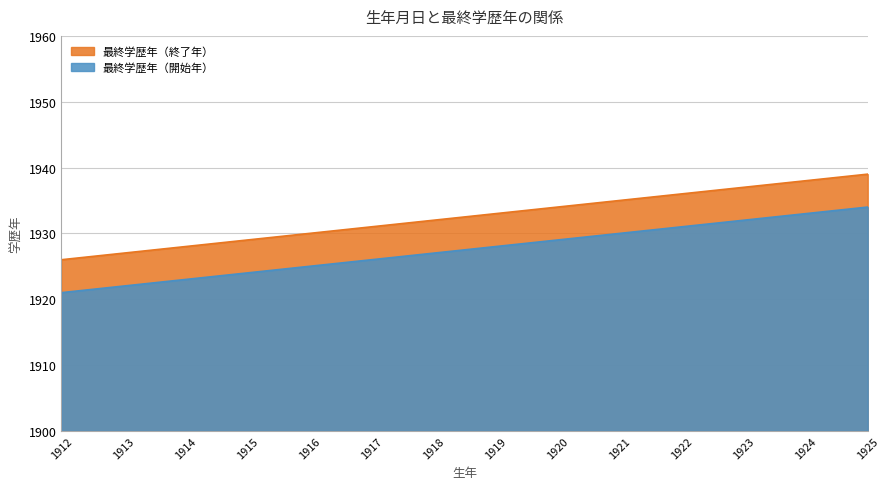

Reading left to right, what are all the values shown in this chart?

最終学歴年（終了年）: 1926	1927	1928	1929	1930	1931	1932	1933	1934	1935	1936	1937	1938	1939
最終学歴年（開始年）: 1921	1922	1923	1924	1925	1926	1927	1928	1929	1930	1931	1932	1933	1934